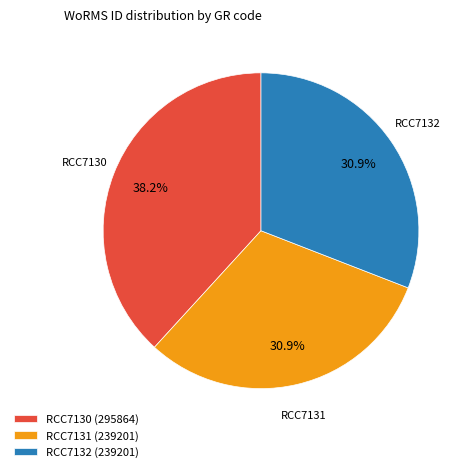

Does any single category account for the majority?

No